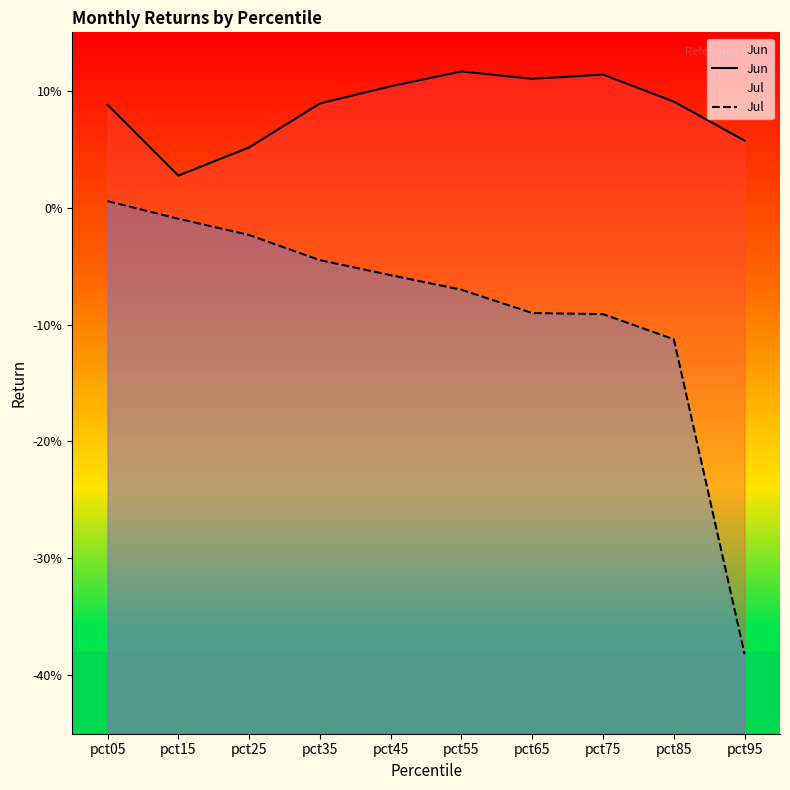

True or false: Jul has more than 0 interior local peaks.

False